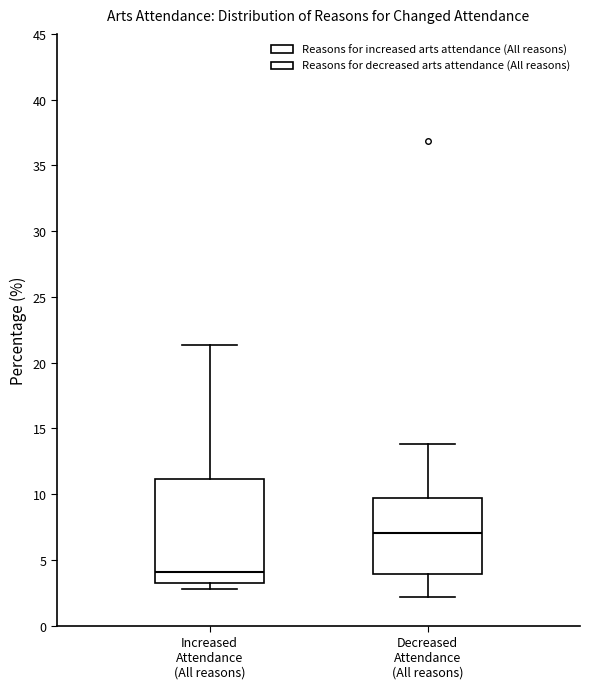

Which box has the highest median line?

Decreased Attendance (All reasons)